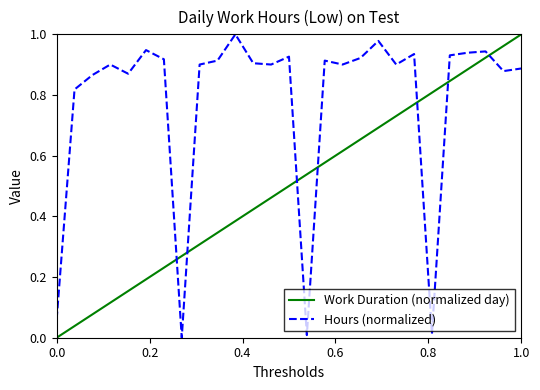

Which series has the largest total across all categories?

Hours (normalized)